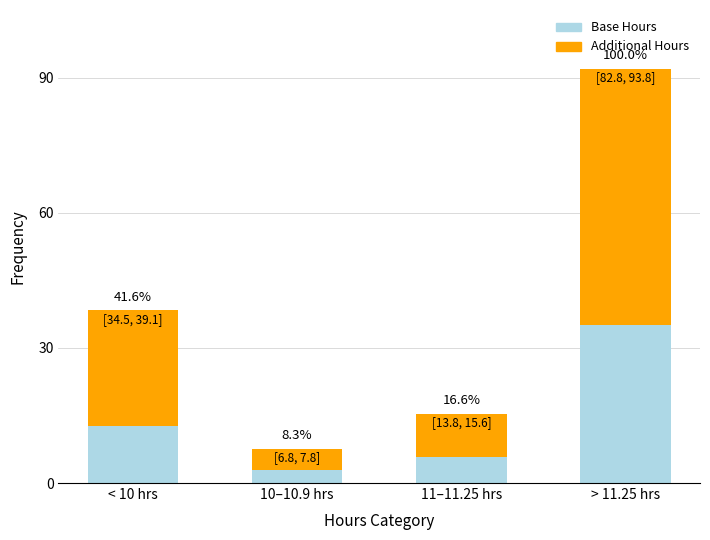

Where does the Additional Hours series first go above 25?

< 10 hrs